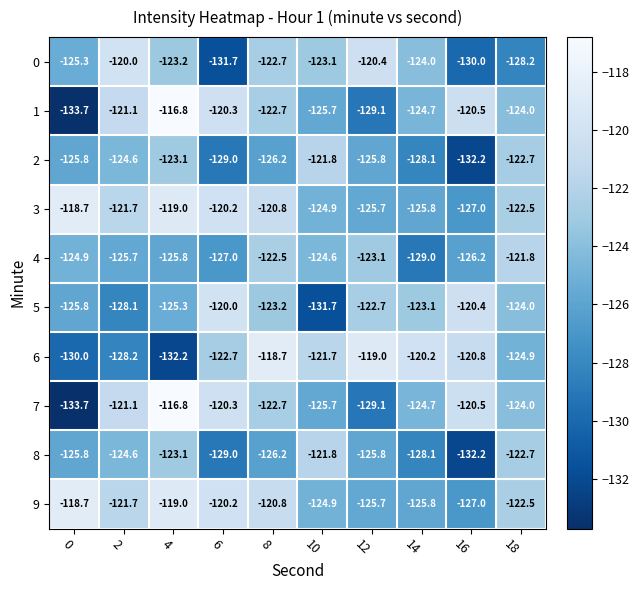

Which series changed the most between 0 and 14?

6